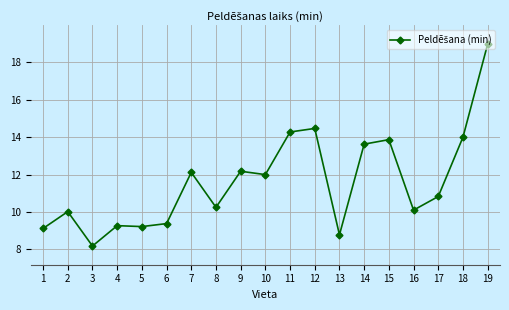

What is the sum of all values?

220.7